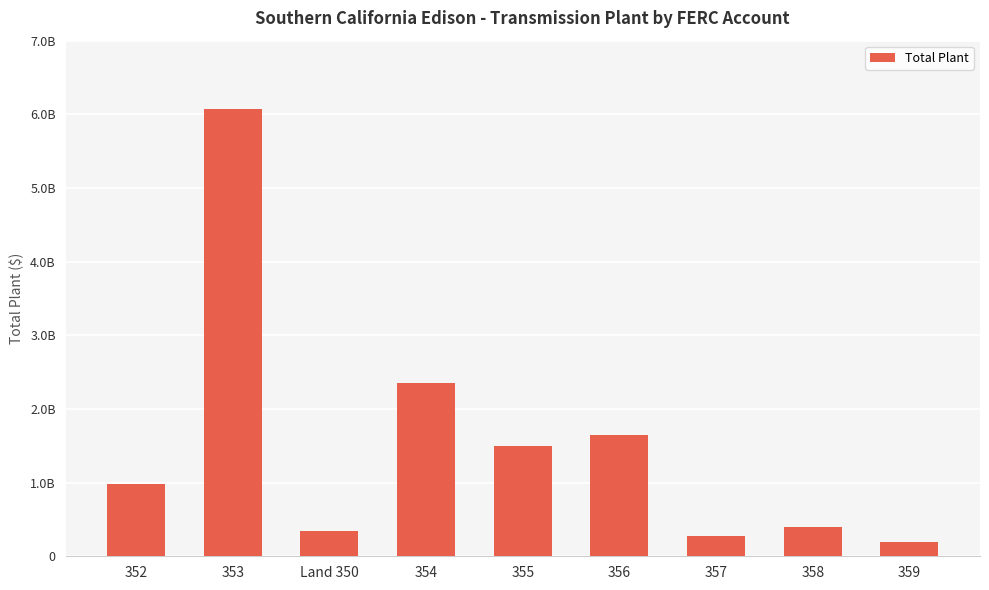

Which label corresponds to the smallest value in the chart?

359